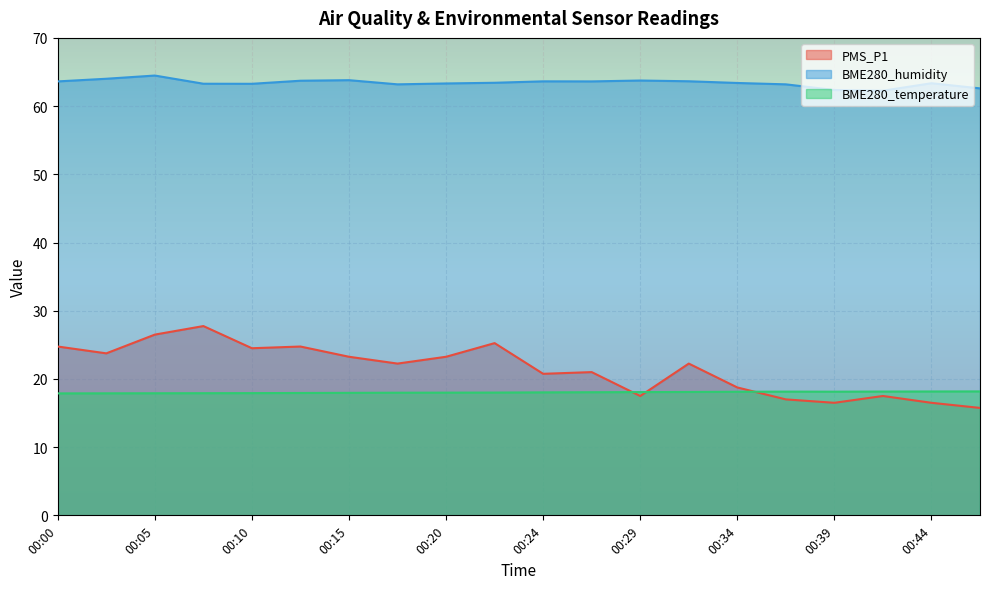

At which label does PMS_P1 first exceed 22?

00:00